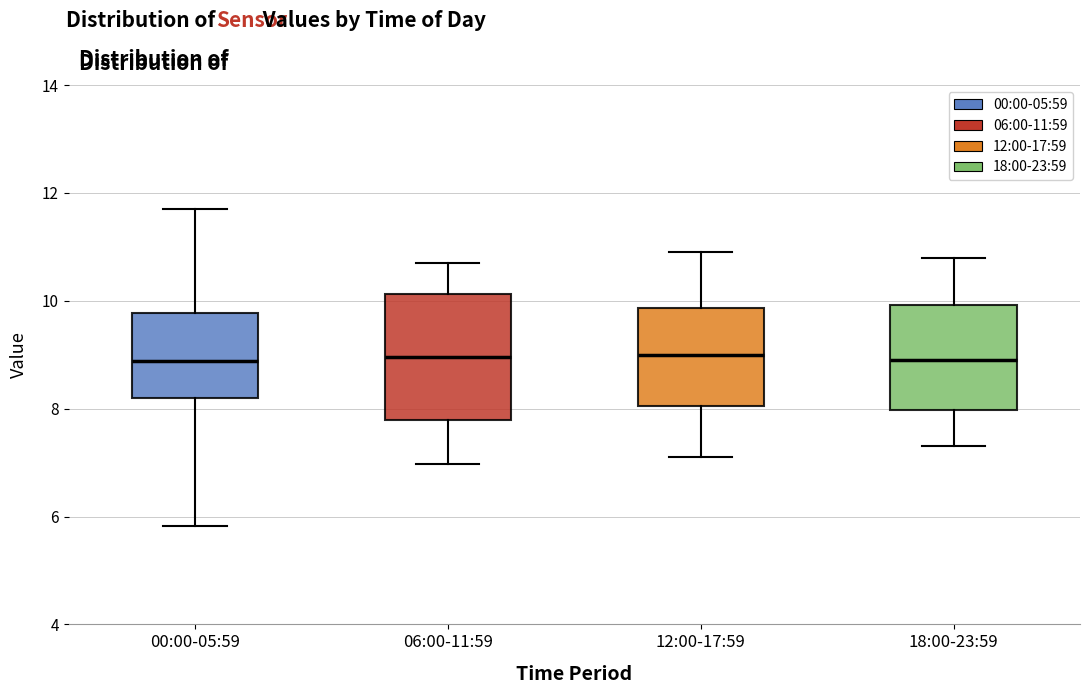

Reading left to right, read every box against the y-axis: the position of its median line, the range the box covers, and the ends of its whiskers. The values are not printed on the chart, so give them approximately, as read against the axis.

00:00-05:59: median 8.8, box 8.2 to 9.8, whiskers 5.8 to 11.8
06:00-11:59: median 9.0, box 7.8 to 10.2, whiskers 7.0 to 10.8
12:00-17:59: median 9.0, box 8.0 to 9.8, whiskers 7.2 to 11.0
18:00-23:59: median 9.0, box 8.0 to 10.0, whiskers 7.4 to 10.8